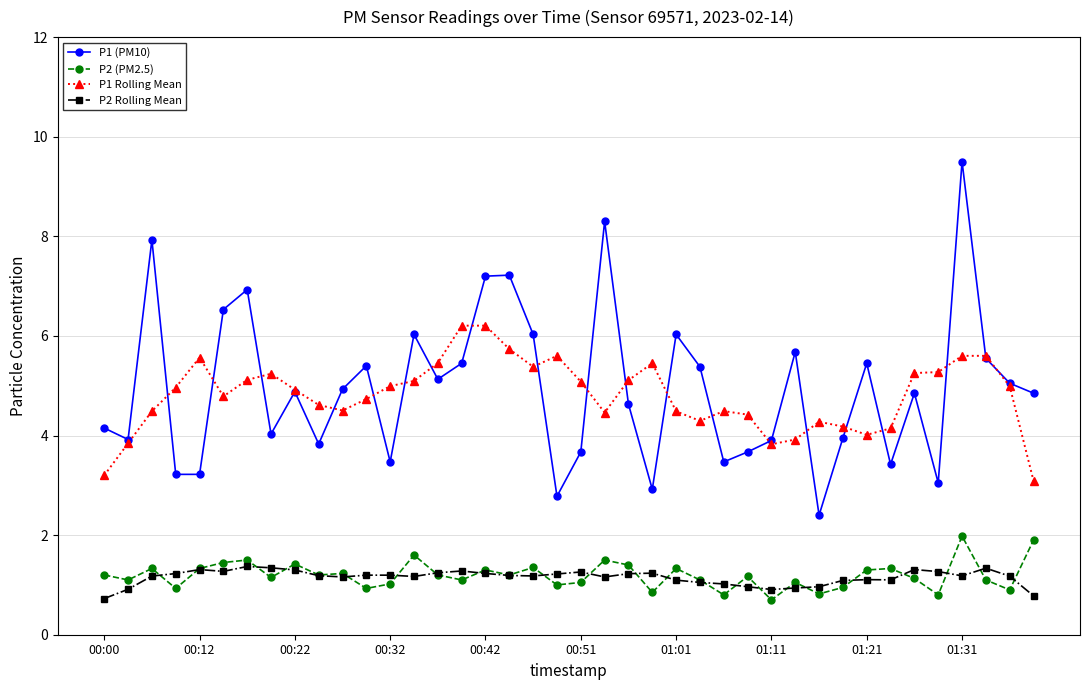

True or false: P1 Rolling Mean has more than 2 points higher than both neighbors.

True